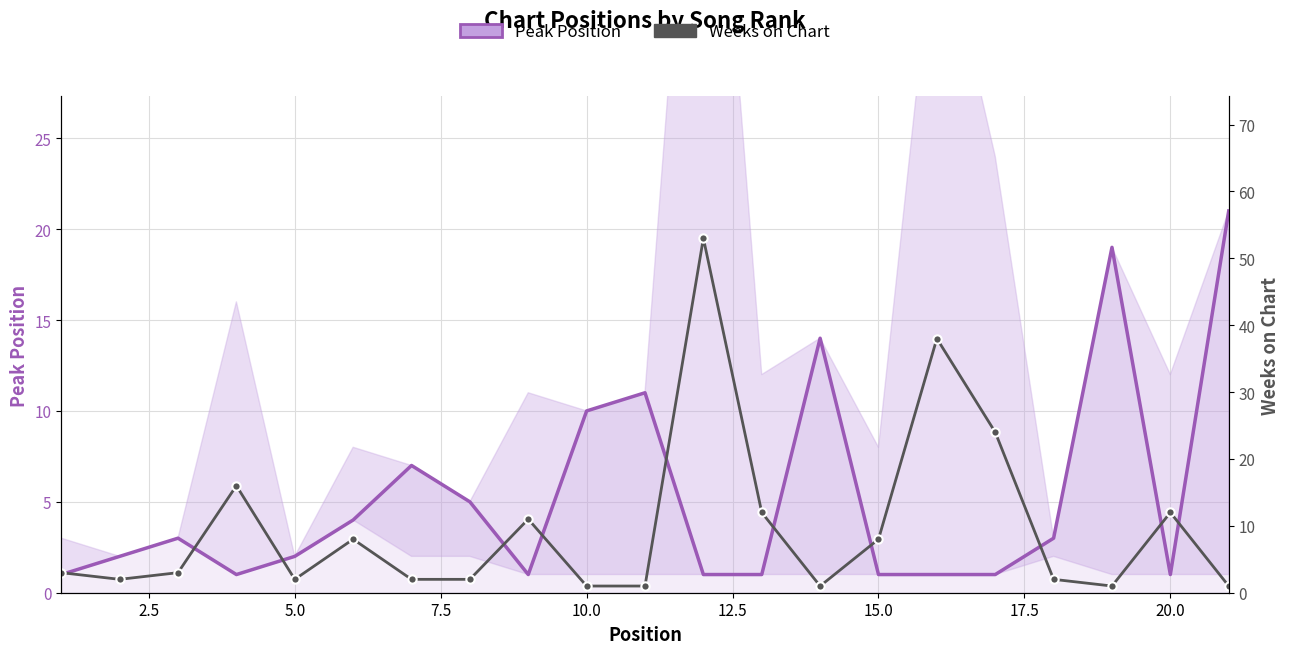

Reading left to right, extract all data points from this chart.

Peak Position: 1	2	3	1	2	4	7	5	1	10	11	1	1	14	1	1	1	3	19	1	21
Weeks on Chart: 3	2	3	16	2	8	2	2	11	1	1	53	12	1	8	38	24	2	1	12	1